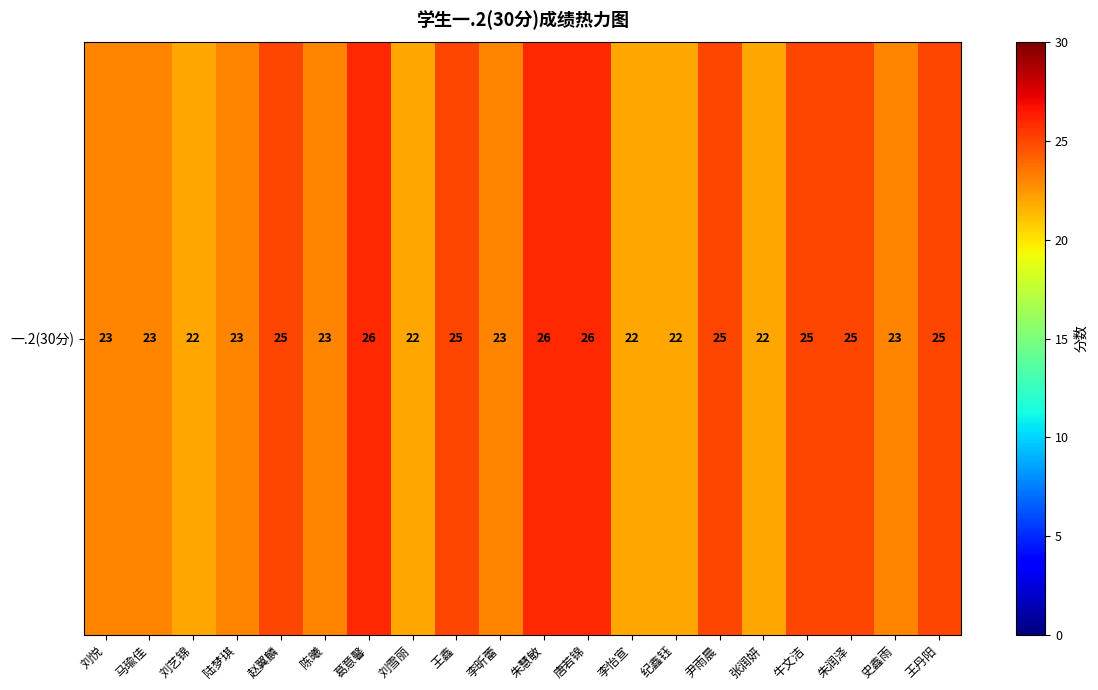

The chart shows a value of 7 at 牛文洁. True or false?

False